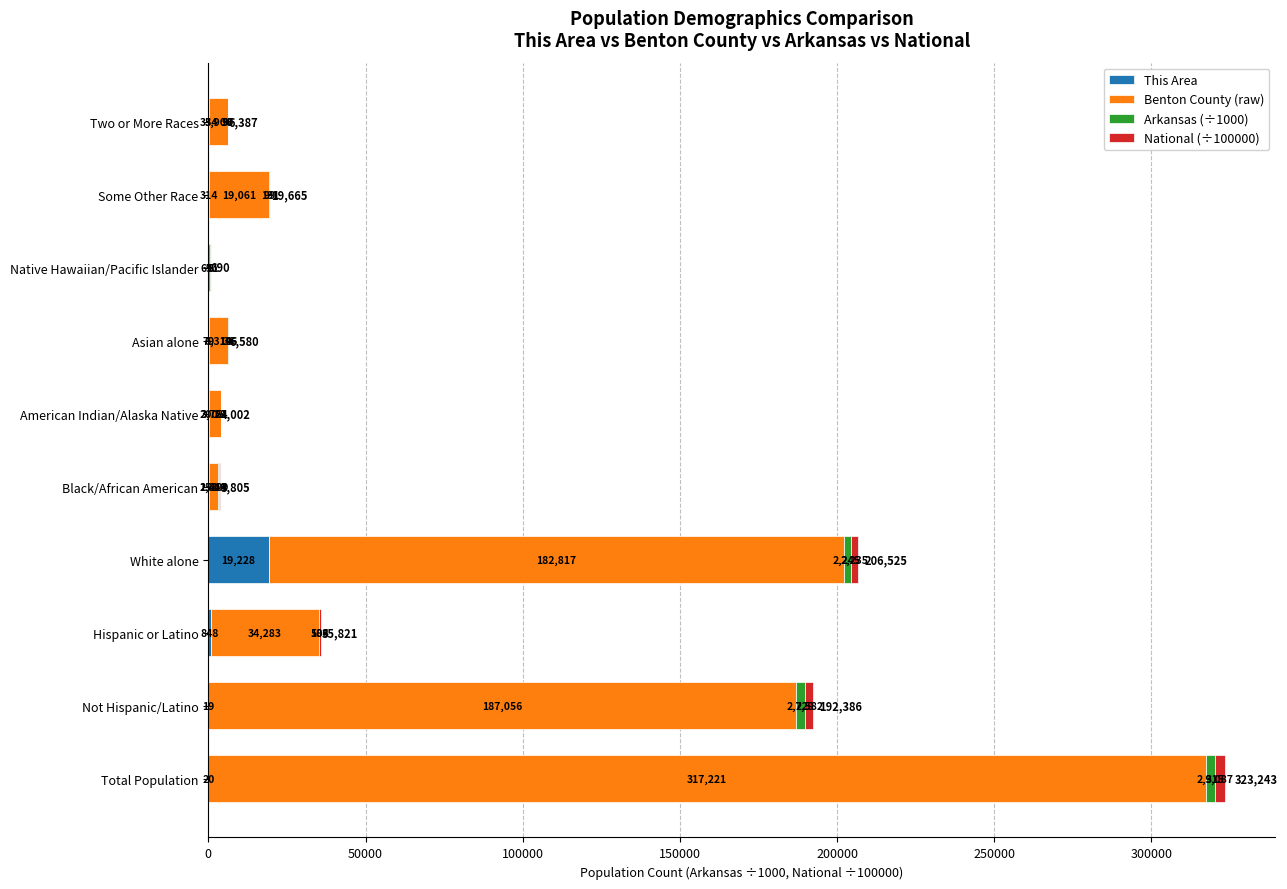

The This Area series shows 9 at Native Hawaiian/Pacific Islander. True or false?

True